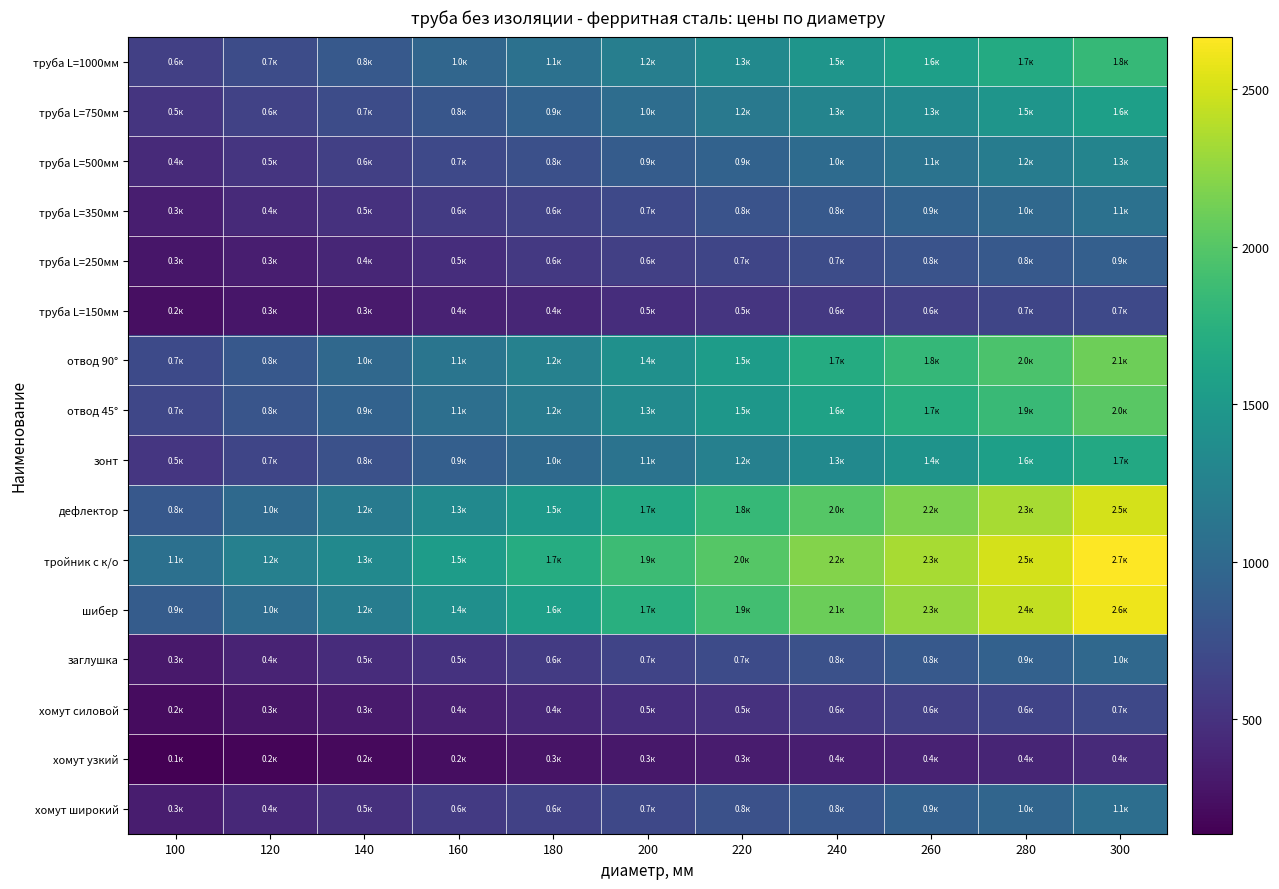

Reading left to right, transcribe all the data shown in this chart.

труба L=1000мм: 100=613.7	120=729.9	140=846.1	160=968.2	180=1078.4	200=1221.4	220=1337.6	240=1453.8	260=1570.0	280=1686.2	300=1832.1
труба L=750мм: 100=524.3	120=640.5	140=729.9	160=813.3	180=929.5	200=1045.7	220=1161.8	240=1278.0	260=1337.6	280=1453.8	300=1570.0
труба L=500мм: 100=437.9	120=524.3	140=613.7	160=697.1	180=756.7	200=872.9	220=929.5	240=1018.8	260=1105.2	280=1194.6	300=1278.0
труба L=350мм: 100=348.6	120=437.9	140=497.5	160=580.9	180=640.5	200=697.1	220=786.5	240=846.1	260=929.5	280=989.1	300=1078.4
труба L=250мм: 100=291.9	120=348.6	140=408.1	160=464.7	180=554.1	200=613.7	220=670.3	240=729.9	260=786.5	280=846.1	300=902.7
труба L=150мм: 100=238.3	120=291.9	140=321.7	160=381.3	180=408.1	200=464.7	220=524.3	240=554.1	260=613.7	280=670.3	300=697.1
отвод 90°: 100=704.5	120=832.4	140=992.9	160=1120.7	180=1248.5	200=1405.8	220=1533.6	240=1697.5	260=1825.3	280=1953.1	300=2113.6
отвод 45°: 100=675.1	120=802.9	140=930.7	160=1058.5	180=1186.3	200=1343.6	220=1471.4	240=1599.2	260=1727.0	280=1854.8	300=2015.3
зонт: 100=533.4	120=666.8	140=769.4	160=902.7	180=1001.9	200=1104.5	220=1237.8	240=1333.6	260=1436.2	280=1569.5	300=1668.7
дефлектор: 100=837.8	120=1001.9	140=1169.5	160=1333.6	180=1504.6	200=1668.7	220=1836.2	240=2000.4	260=2171.4	280=2335.5	300=2503.0
тройник с к/о: 100=1066.9	120=1237.8	140=1333.6	160=1535.3	180=1702.9	200=1867.0	220=2000.4	240=2202.1	260=2335.5	280=2503.0	300=2667.2
шибер: 100=868.5	120=1036.1	140=1200.2	160=1402.0	180=1569.5	200=1733.7	220=1904.6	240=2103.0	260=2267.1	280=2438.1	300=2602.2
заглушка: 100=306.7	120=385.4	140=460.1	160=503.3	180=578.1	200=656.7	220=710.4	240=766.8	260=845.5	280=920.2	300=993.0
хомут силовой: 100=220.8	120=277.5	140=316.0	160=359.1	180=414.1	200=463.1	220=498.3	240=554.9	260=611.6	280=647.6	300=684.9
хомут узкий: 100=136.8	120=170.7	140=200.2	160=231.2	180=266.9	200=296.3	220=325.6	240=353.2	260=378.8	280=400.3	300=437.6
хомут широкий: 100=340.8	120=428.2	140=486.4	160=568.0	180=626.3	200=681.6	220=769.0	240=827.3	260=908.8	280=967.1	300=1054.5